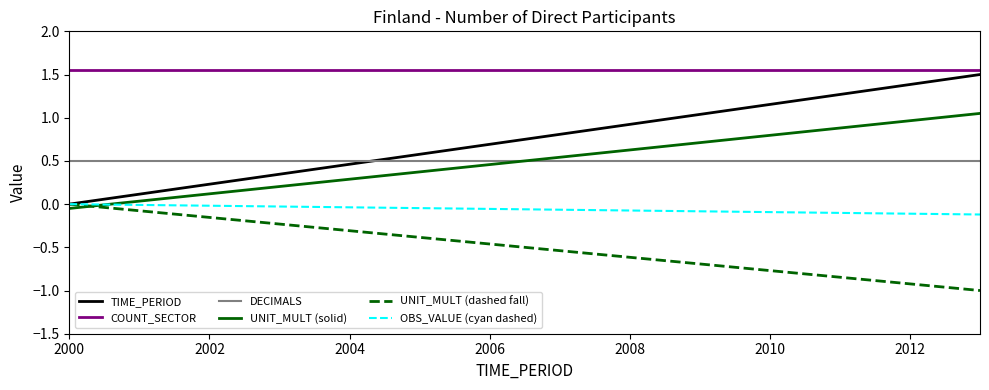

True or false: COUNT_SECTOR and UNIT_MULT (solid) cross at least once.

False